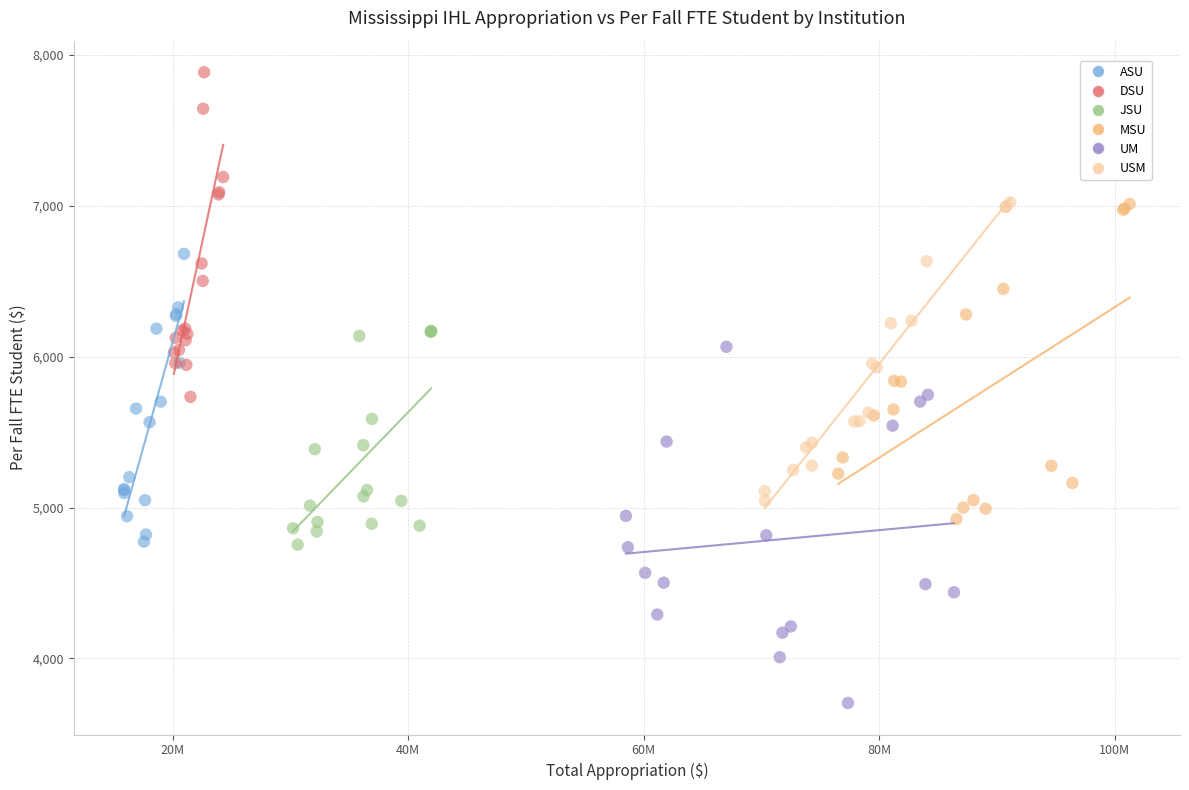

Which series reaches the minimum Y coordinate?

UM